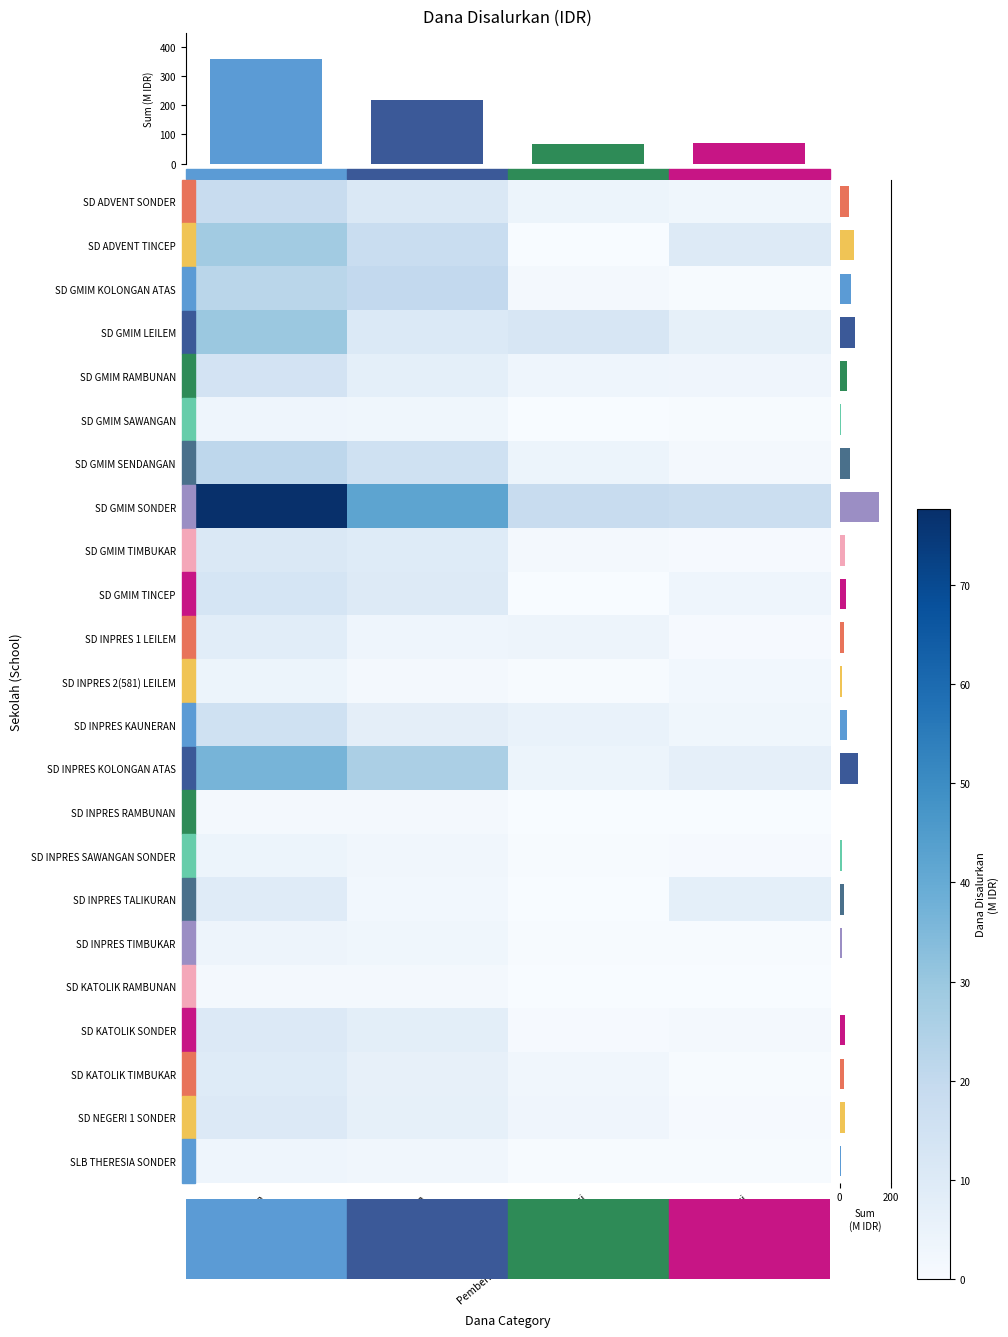

At which label is SD KATOLIK TIMBUKAR closest to 4?

Pemberian Dari Aktivasi Nominasi